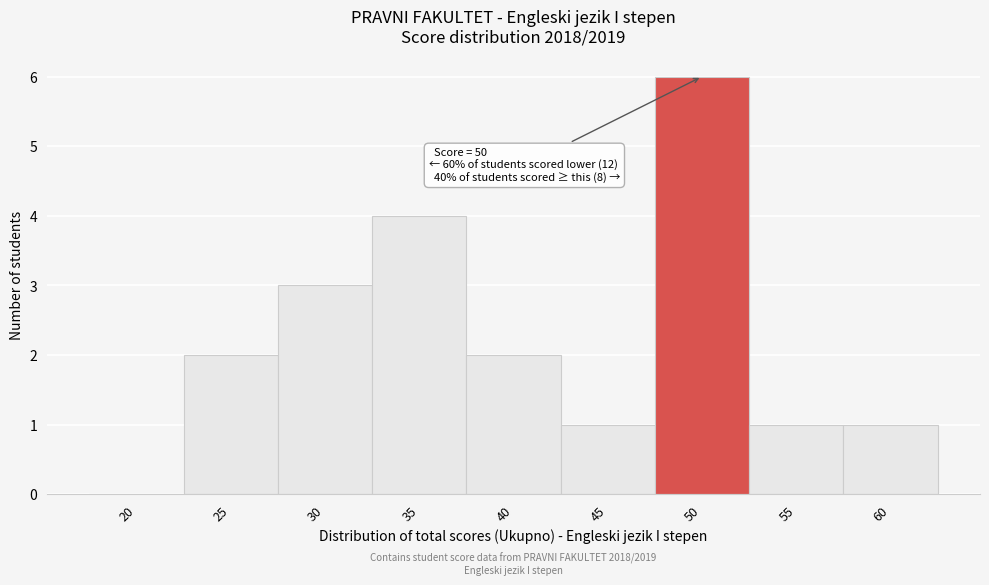

Reading left to right, what are all the values shown in this chart?

20=0	25=2	30=3	35=4	40=2	45=1	50=6	55=1	60=1